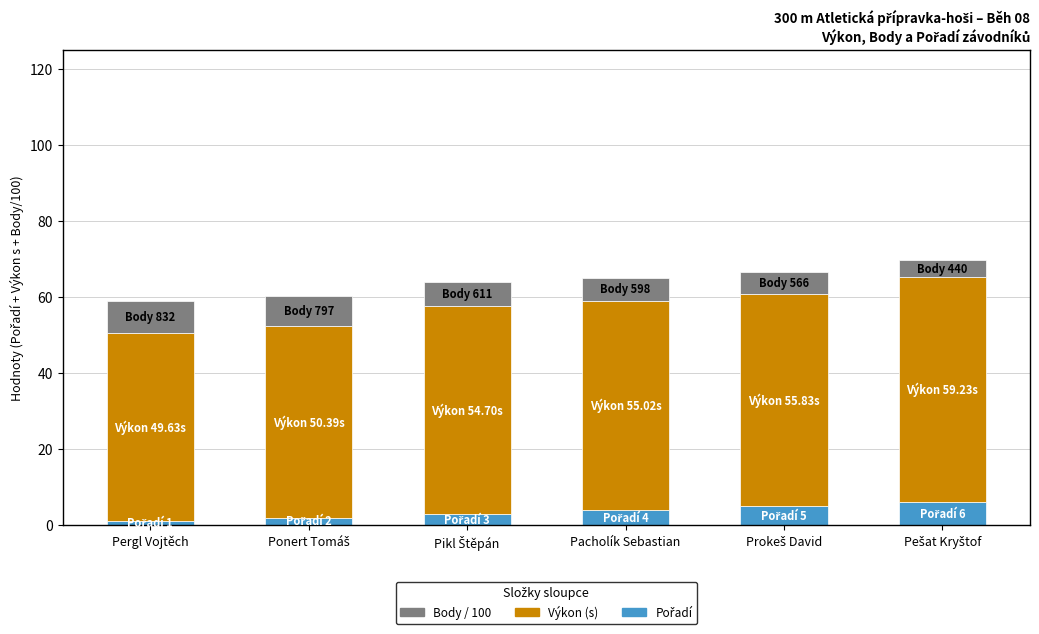

Is it true that Body / 100 equals 8.0 at Ponert Tomáš?

True